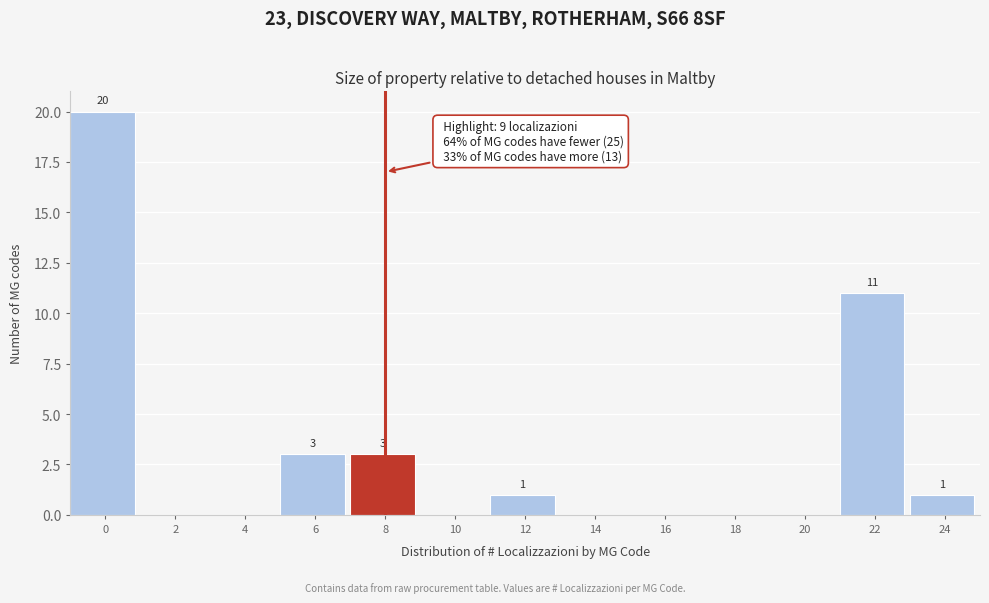

Reading right to left, list all the values displayed in this chart.

24=1	22=11	20=0	18=0	16=0	14=0	12=1	10=0	8=3	6=3	4=0	2=0	0=20